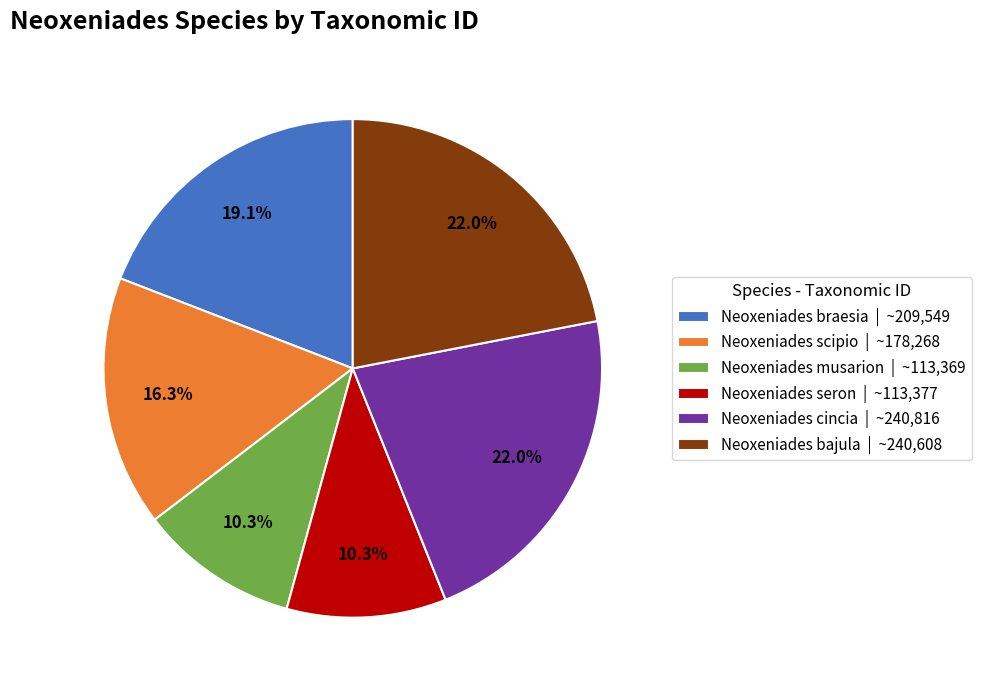

Does Neoxeniades cincia account for over 50% of the chart?

No